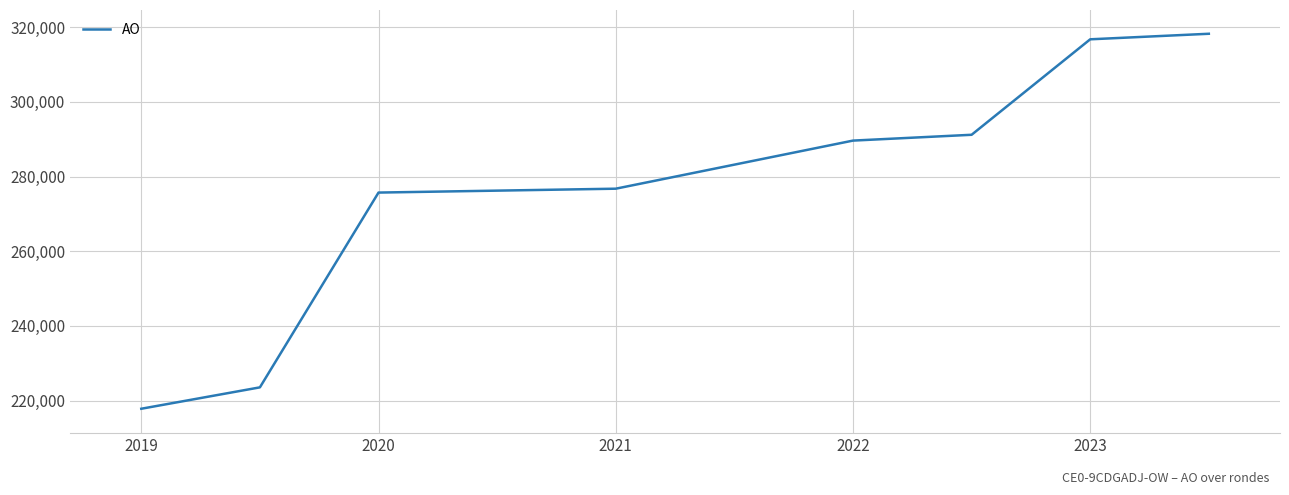

What is the maximum value shown in the chart?

318270